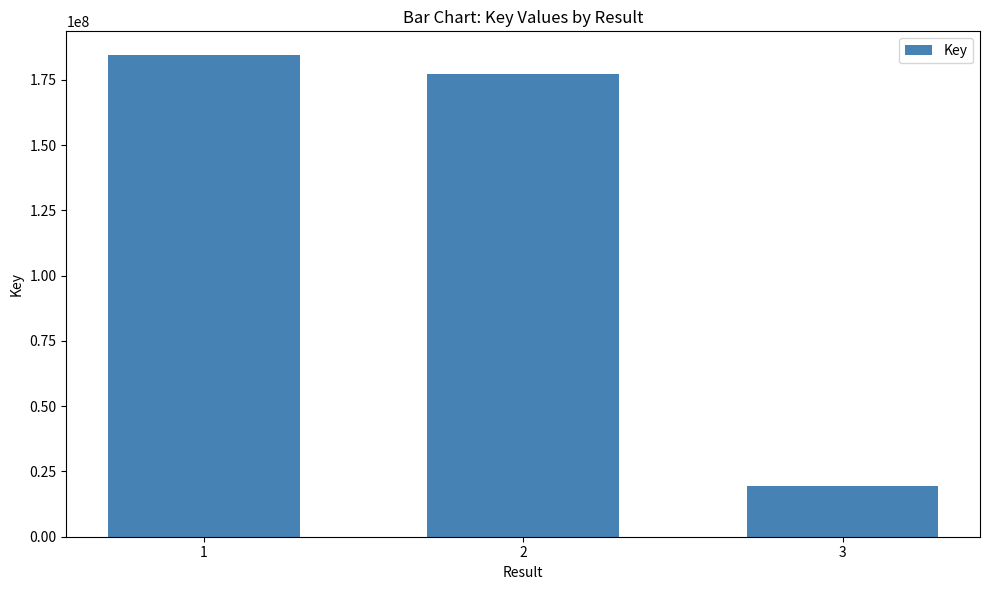

List the labels in order of value, largest first.

1, 2, 3